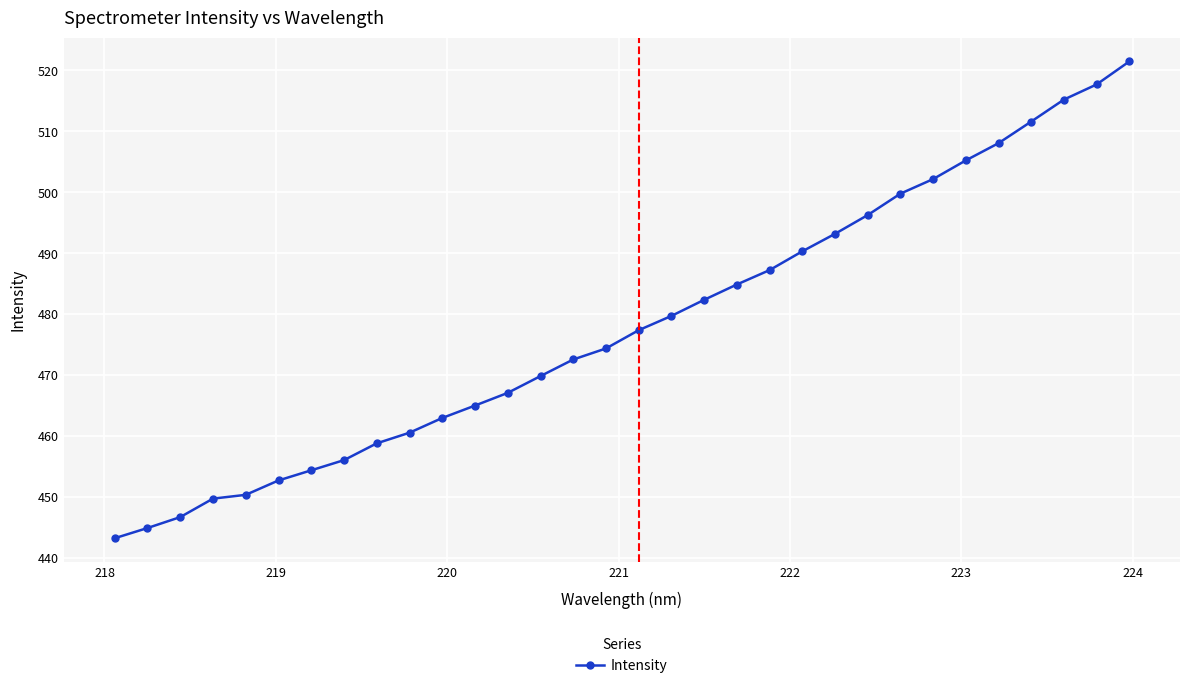

Count the number of data series in this chart.

1